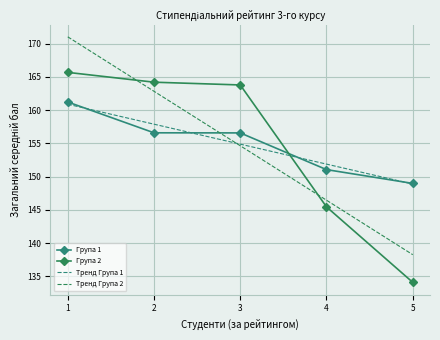

How many values in the Група 2 series exceed 163?

3